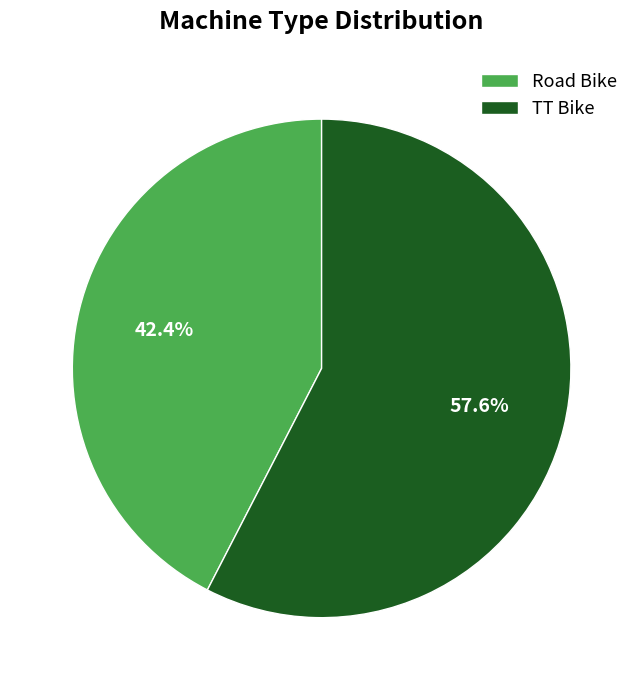

Is there any slice that represents more than half of the pie?

Yes